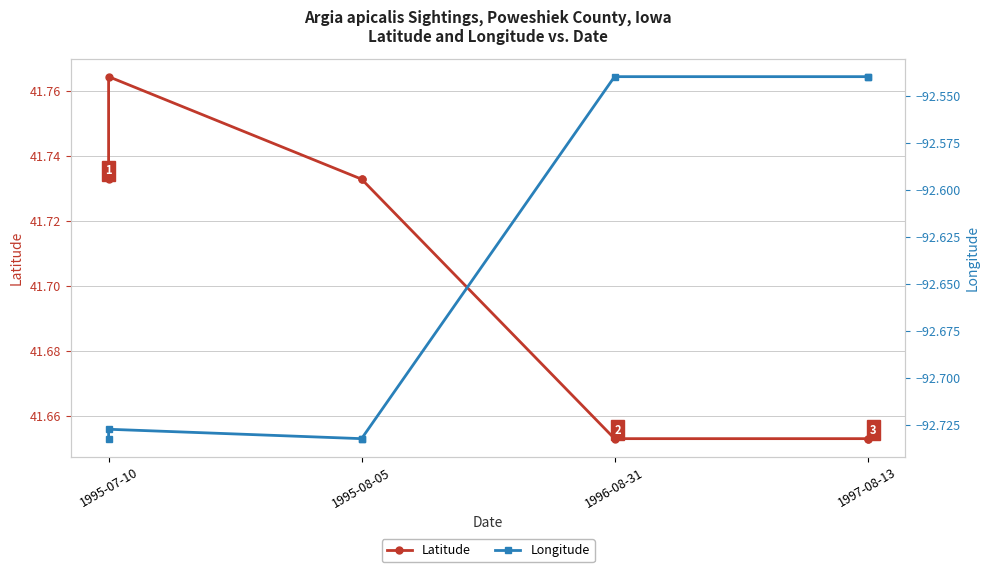

Which series has the widest spread of values?

Longitude